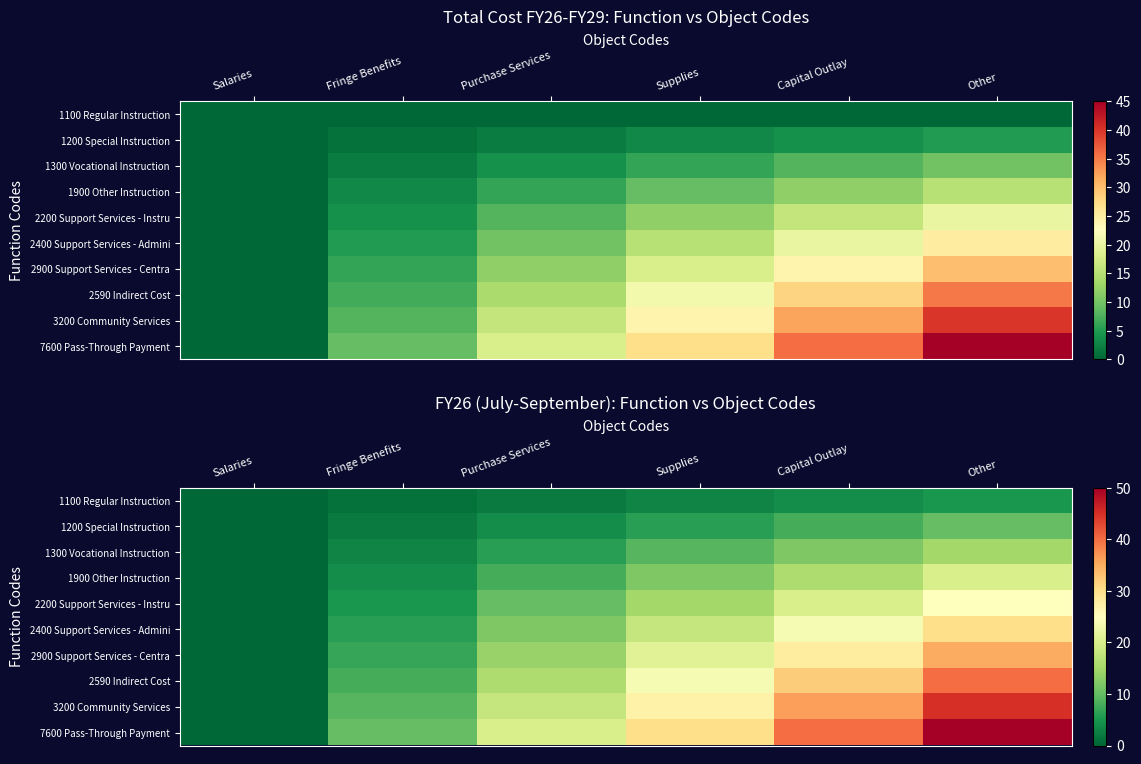

The value of 1200 Special Instruction at Salaries is 0. True or false?

True